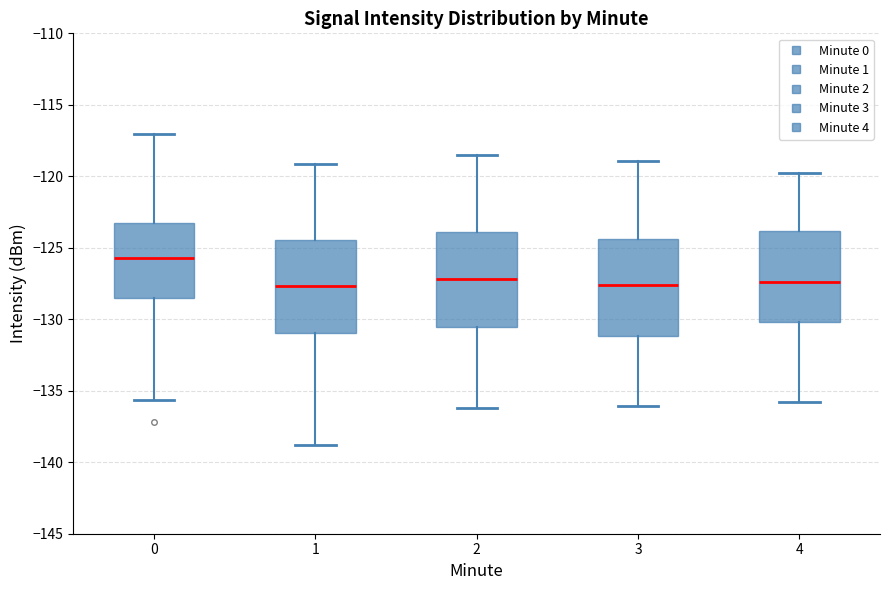

Reading left to right, transcribe this box plot: for each box, give where its median line is, the range the box spans, and where its two whiskers end, as read against the y-axis. The values are not printed on the chart, so give them approximately, as read against the axis.

0: median -125.5, box -128.5 to -123.0, whiskers -135.5 to -117.0
1: median -127.5, box -131.0 to -124.5, whiskers -139.0 to -119.0
2: median -127.0, box -130.5 to -124.0, whiskers -136.0 to -118.5
3: median -127.5, box -131.0 to -124.5, whiskers -136.0 to -119.0
4: median -127.5, box -130.0 to -124.0, whiskers -136.0 to -120.0